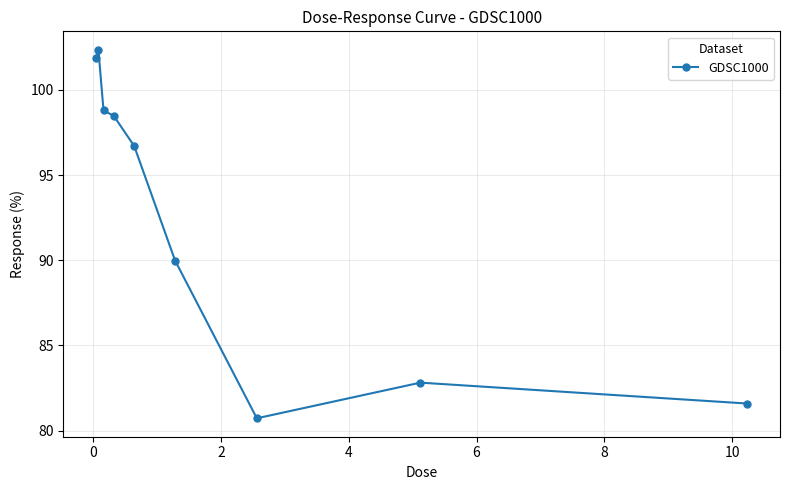

What is the minimum value shown in the chart?

80.7